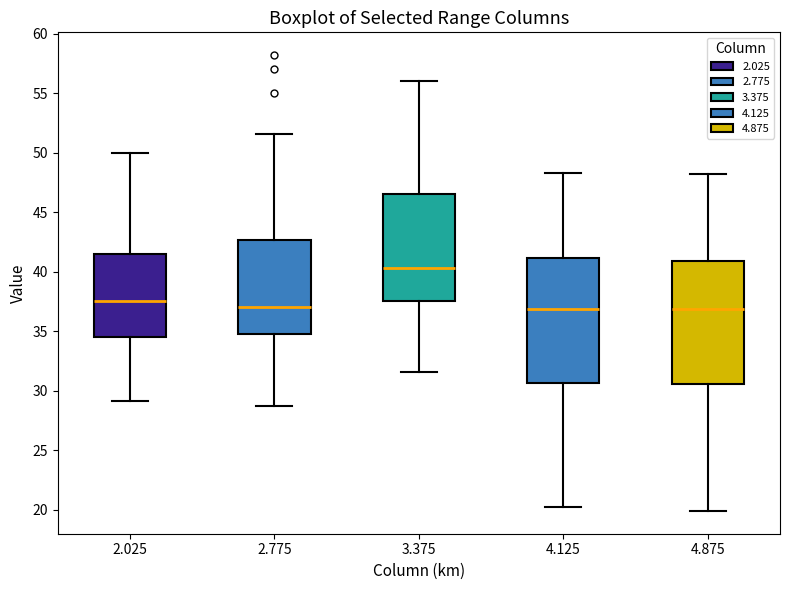

Where does the lower whisker of the box at x = 3.375 end on the y-axis? The values are not printed on the chart, so give them approximately, as read against the axis.

31.5